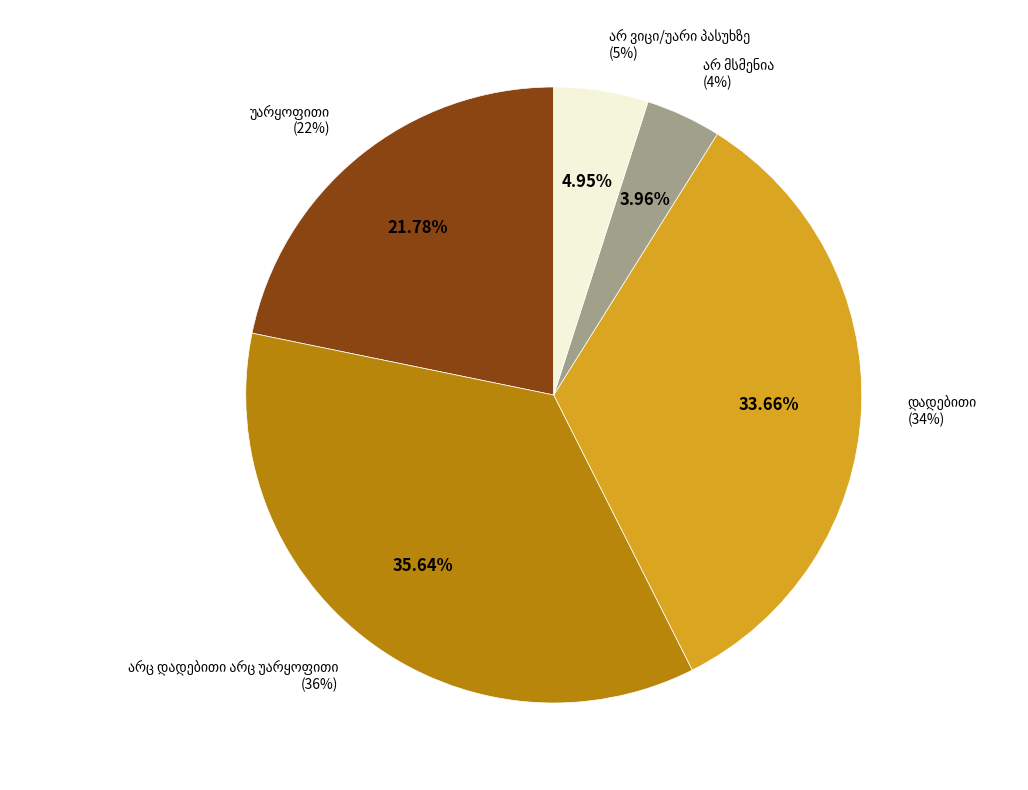

To the nearest percent, what is the difference between the largest and smallest slice percentages?

32%